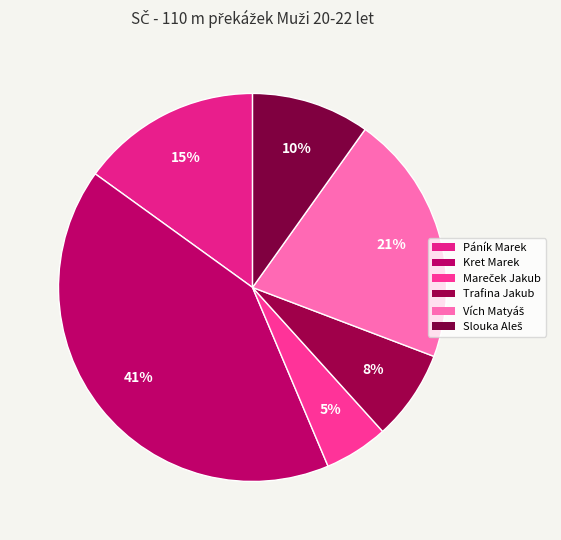

Is there any slice that represents more than half of the pie?

No